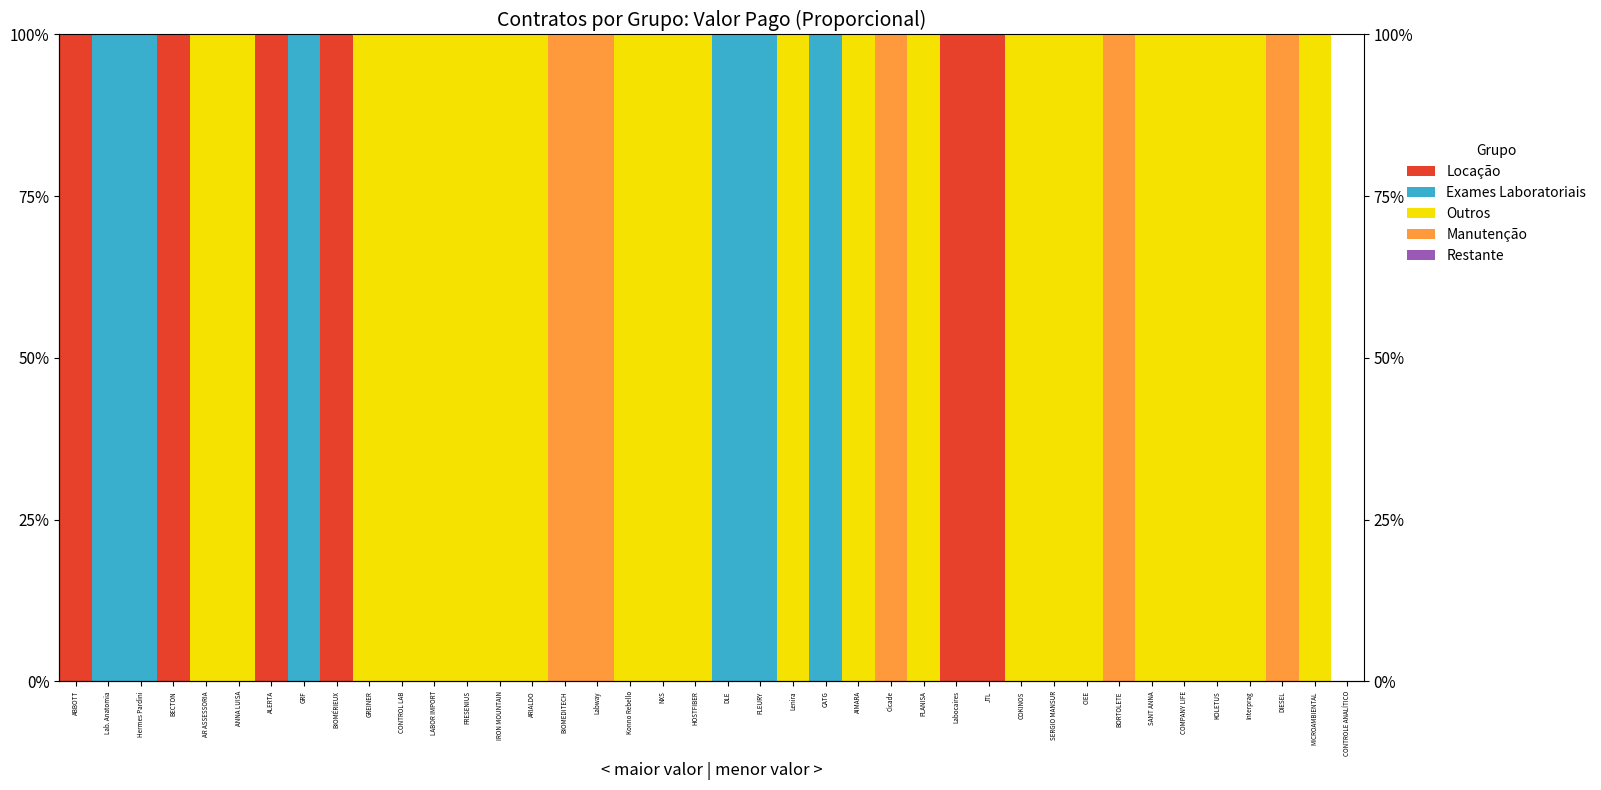

How many series are shown in this chart?

5